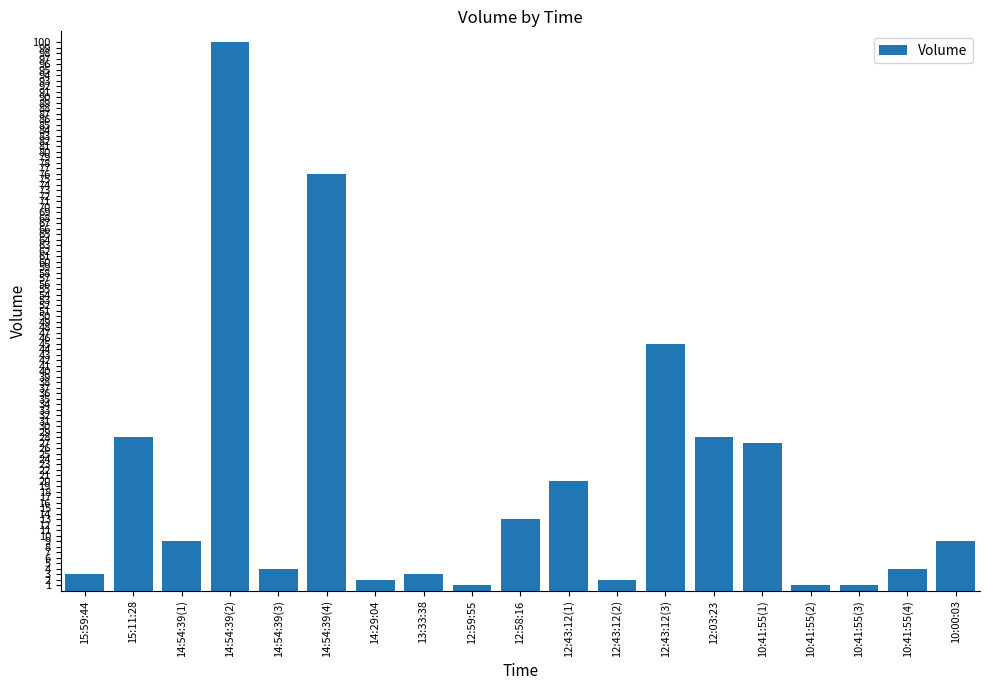

What is the value of the 18th bar from the left?

4